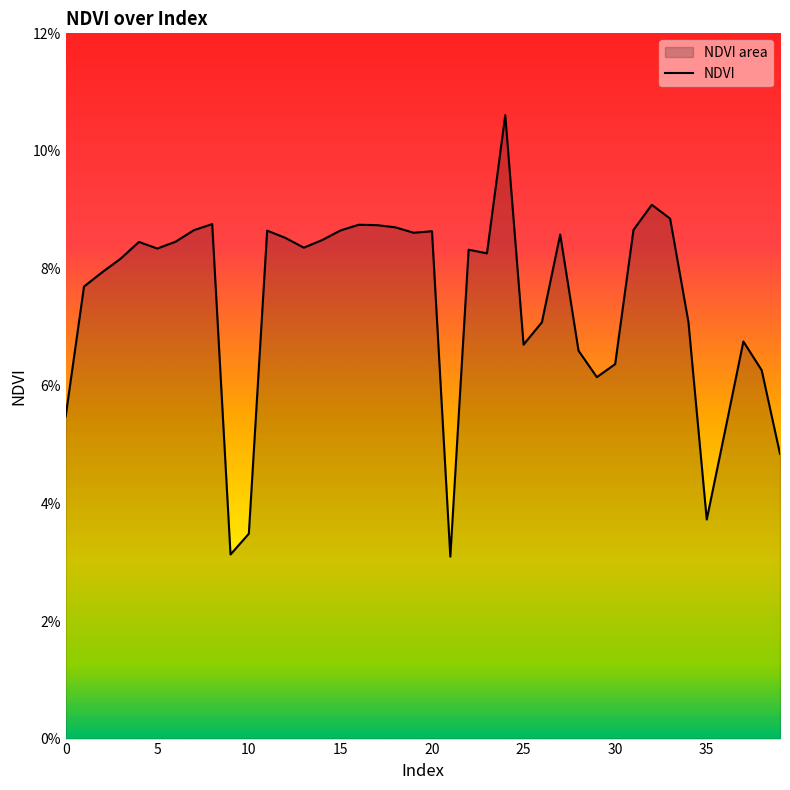

Count the values in the range 0 to 1.

40